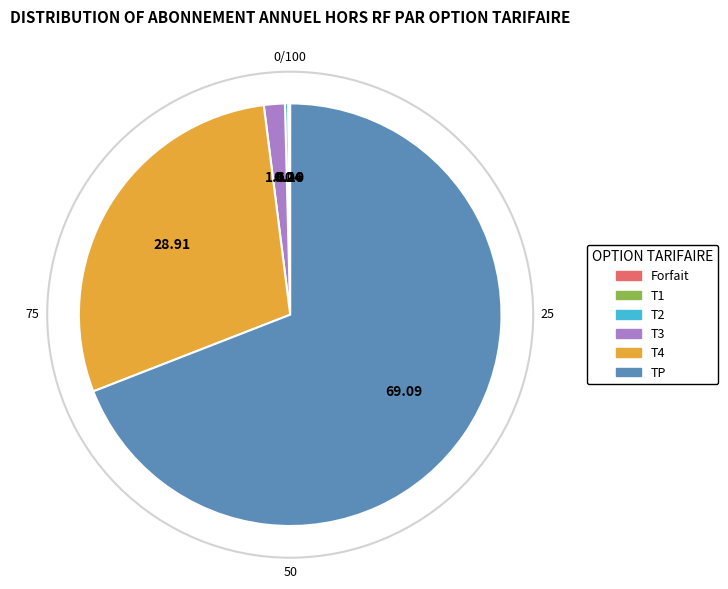

Is it true that T3 is 2% of the pie?

True